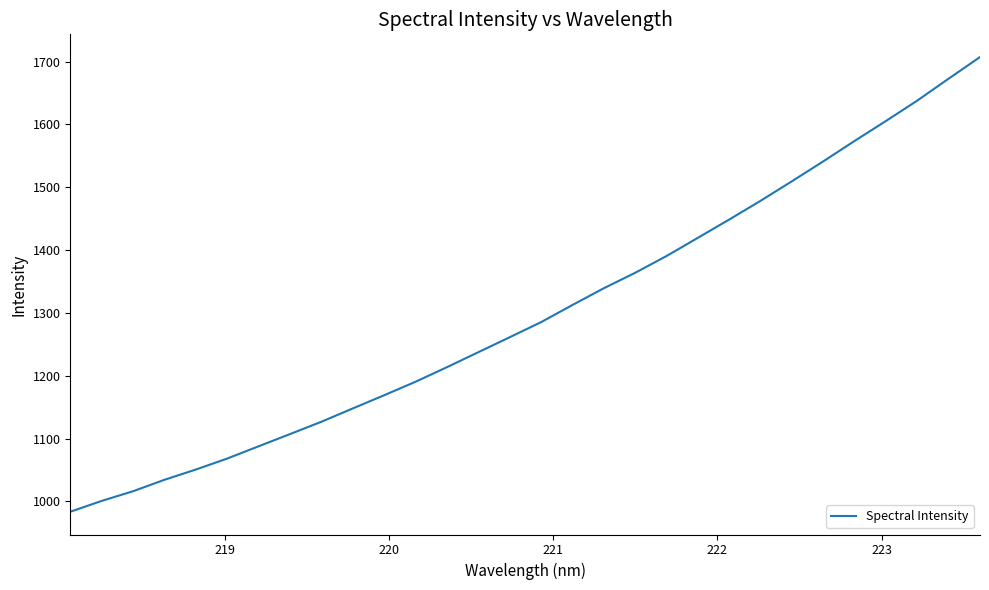

What is the greatest value displayed?

1707.1